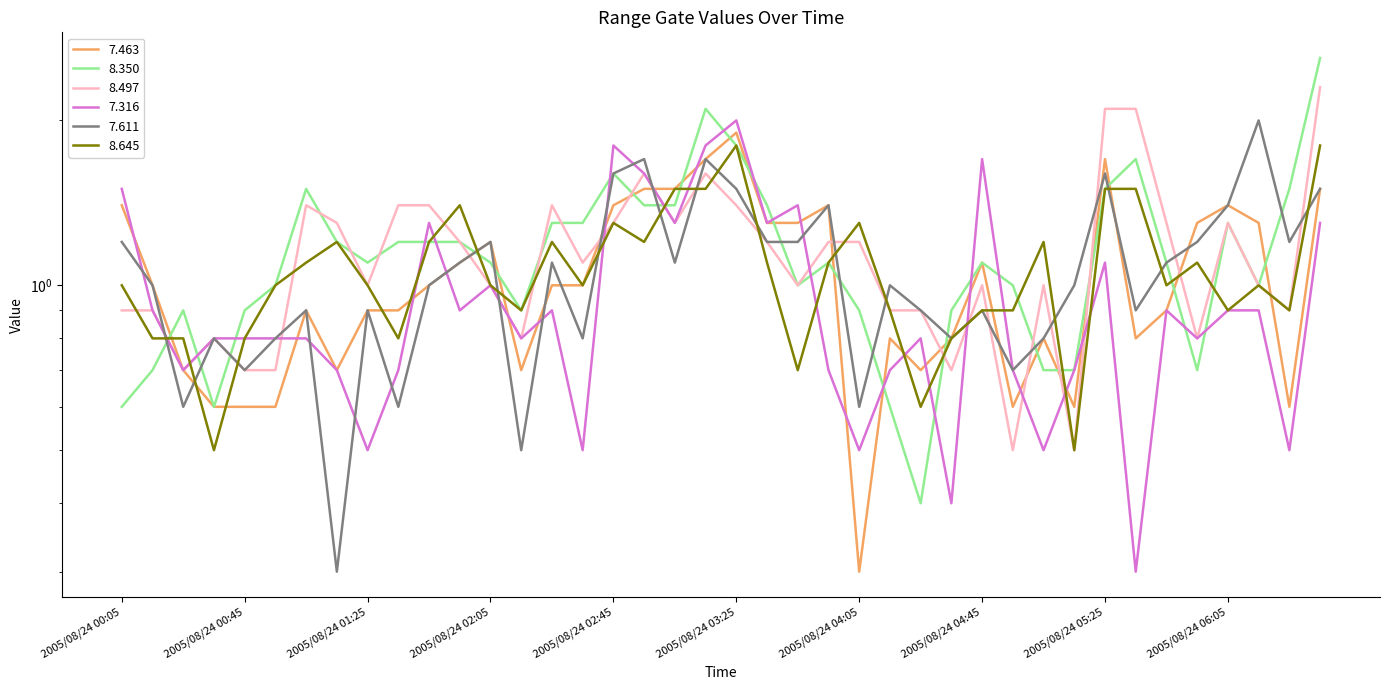

Is it true that 8.350 equals 1.2 at 2005/08/24 01:55?

True